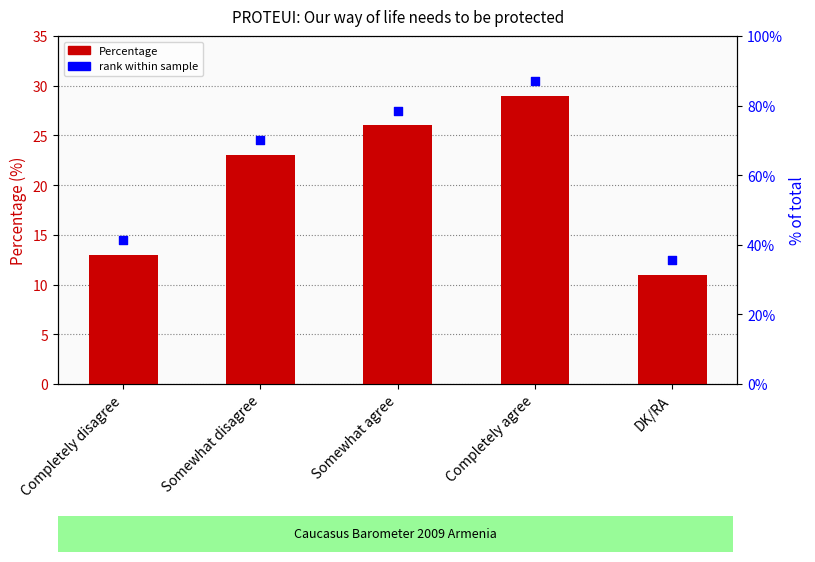

What are all the series names shown in the legend?

Percentage, rank within sample